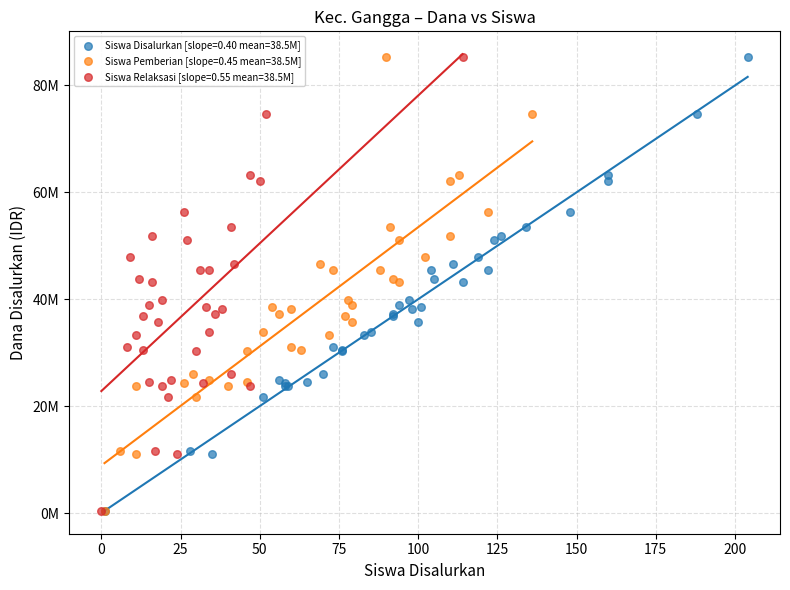

What are all the series names shown in the legend?

Siswa Disalurkan [slope=0.40 mean=38.5M], Siswa Pemberian [slope=0.45 mean=38.5M], Siswa Relaksasi [slope=0.55 mean=38.5M]